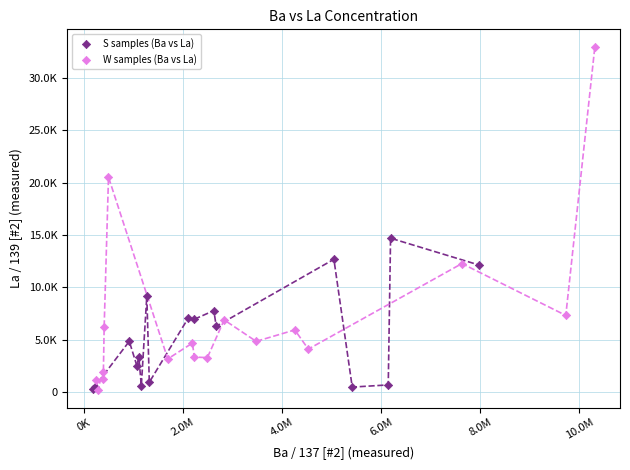

Which series has the widest spread of Y values?

W samples (Ba vs La)